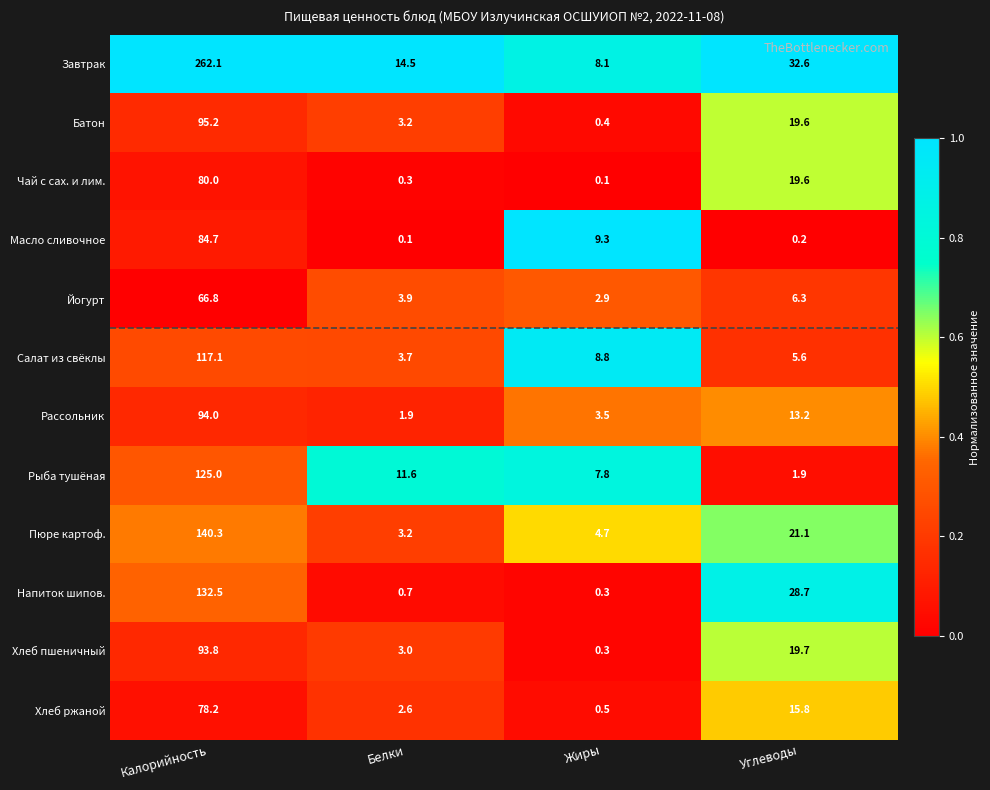

What is the average value of the Рыба тушёная series?

36.6